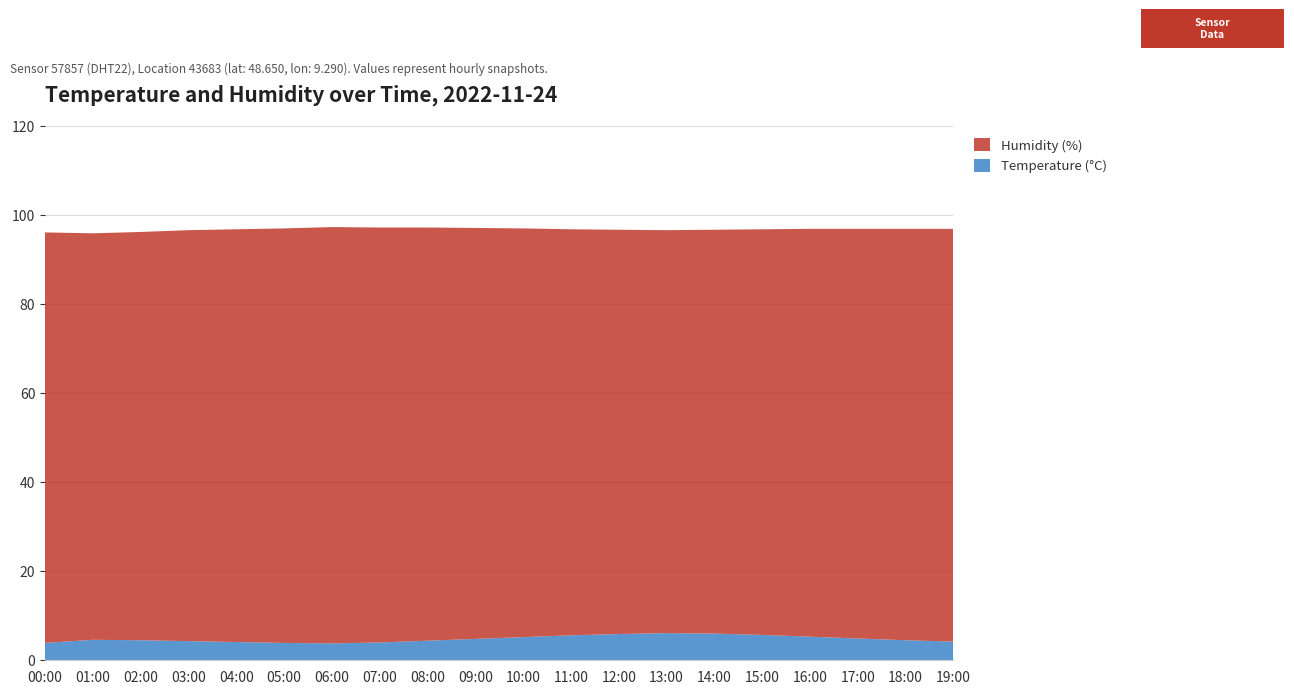

Reading left to right, list all the values displayed in this chart.

Temperature (°C): 3.9	4.6	4.5	4.3	4.1	3.9	3.8	4.0	4.4	4.8	5.2	5.6	5.9	6.1	6.0	5.7	5.3	4.9	4.5	4.2
Humidity (%): 92.2	91.3	91.7	92.3	92.7	93.1	93.5	93.2	92.8	92.3	91.8	91.2	90.8	90.5	90.7	91.1	91.6	92.0	92.4	92.7